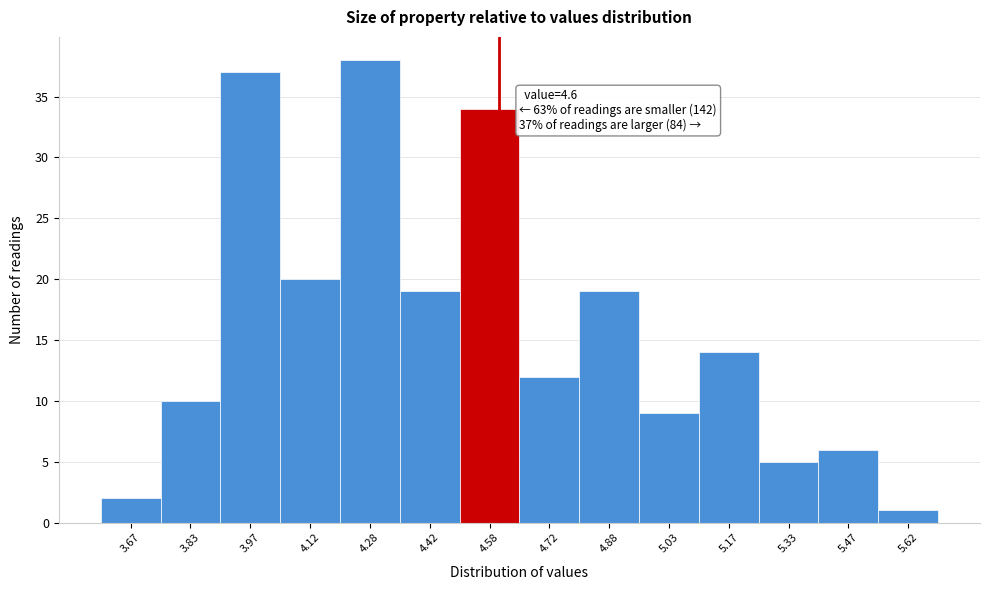

Which range on the x-axis has the tallest bar?

4.20 to 4.35